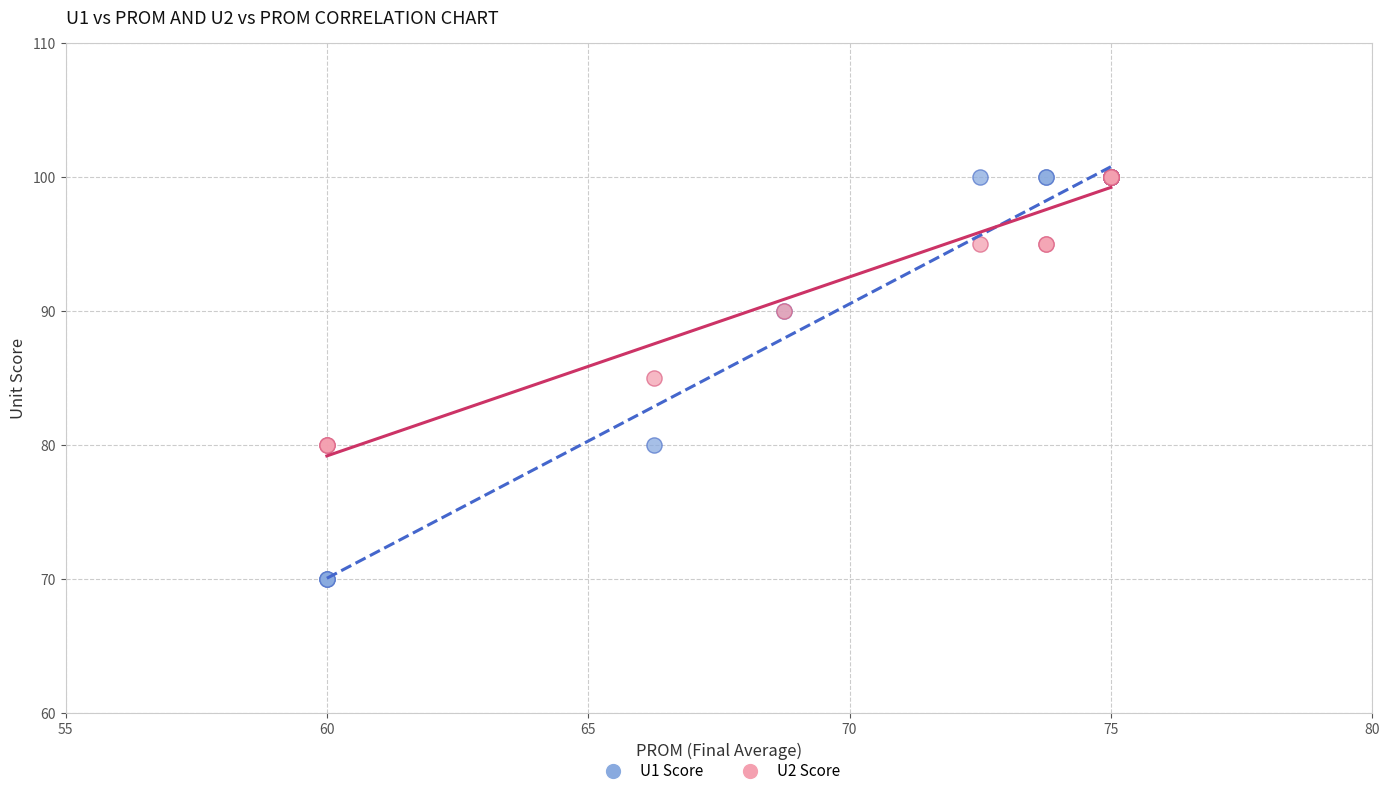

Which series reaches the minimum Y coordinate?

U1 Score